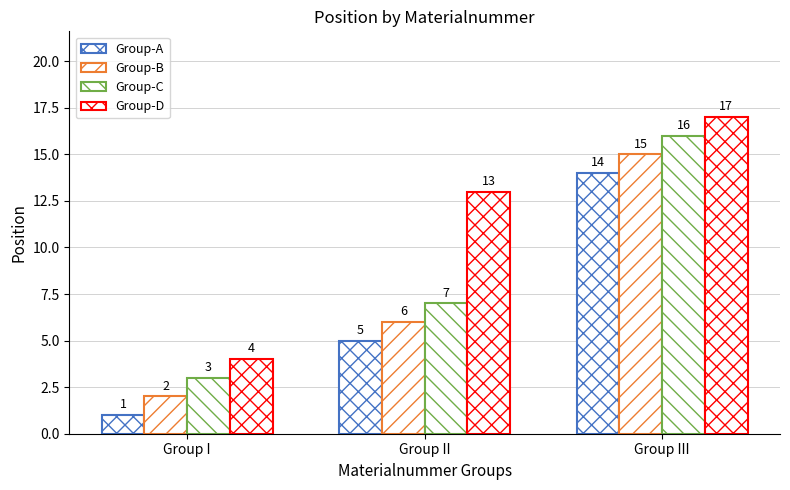

List the series in order of their peak value, lowest first.

Group-A, Group-B, Group-C, Group-D